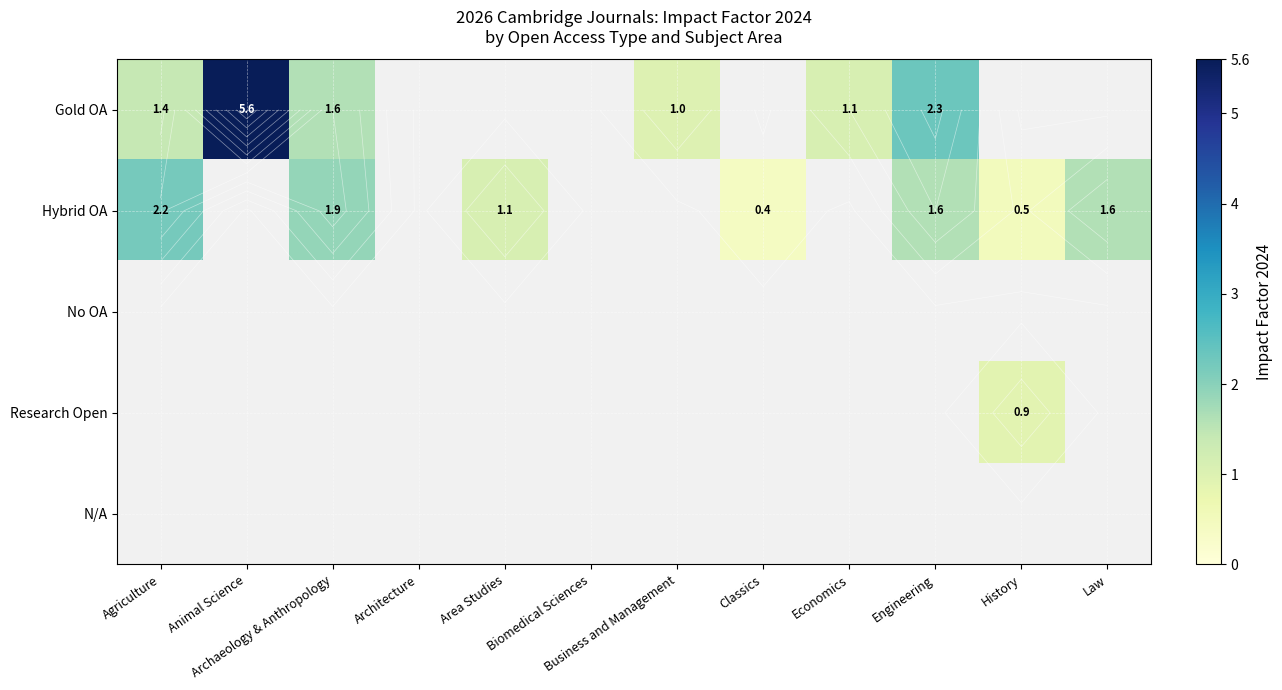

Count the number of categories in the chart.

12